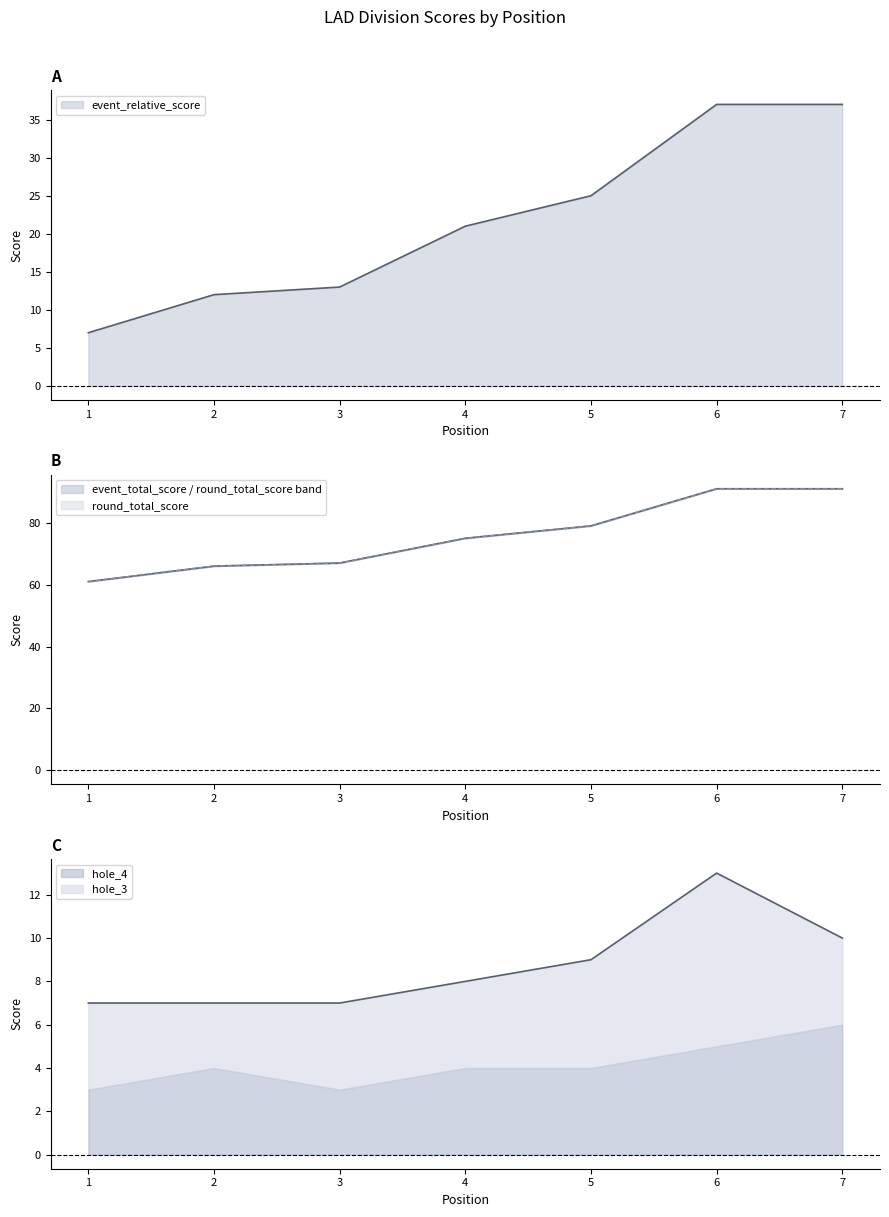

What is the approximate value of round_relative_score at 5, to the nearest 10?

80